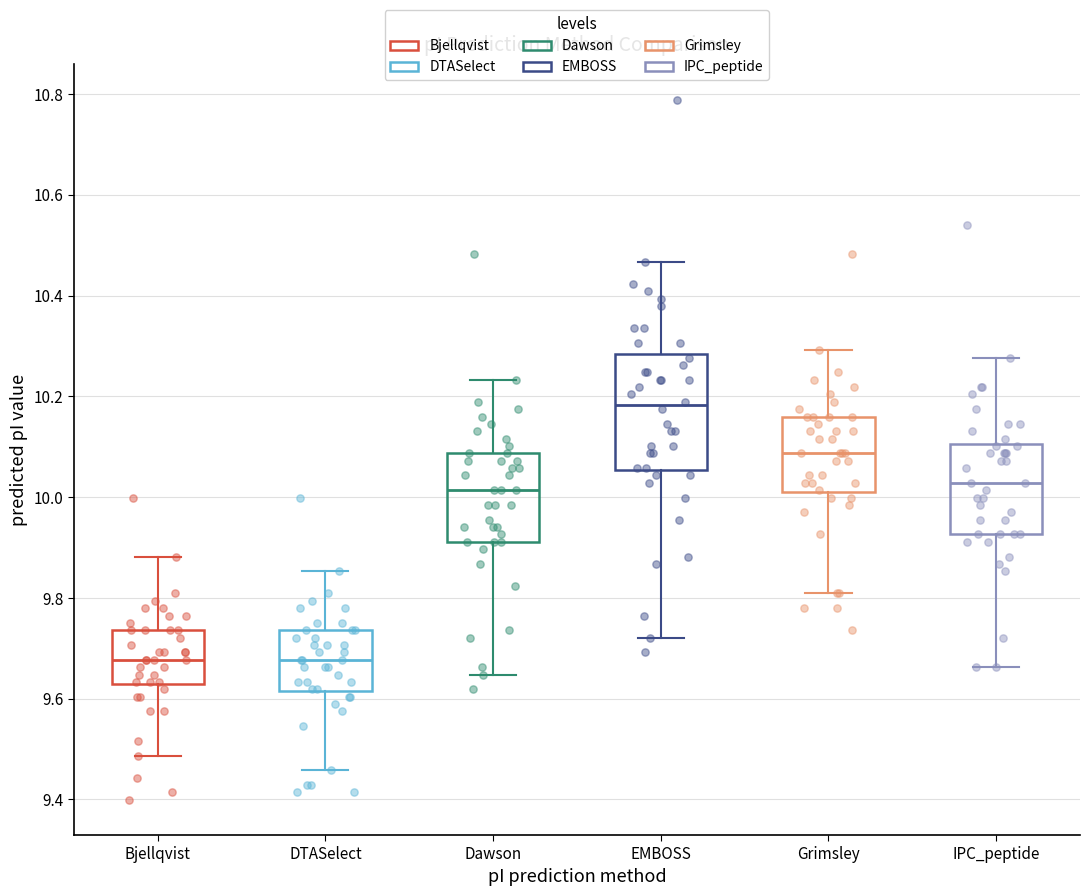

Which box is the tallest, from its lower edge to its upper edge?

EMBOSS